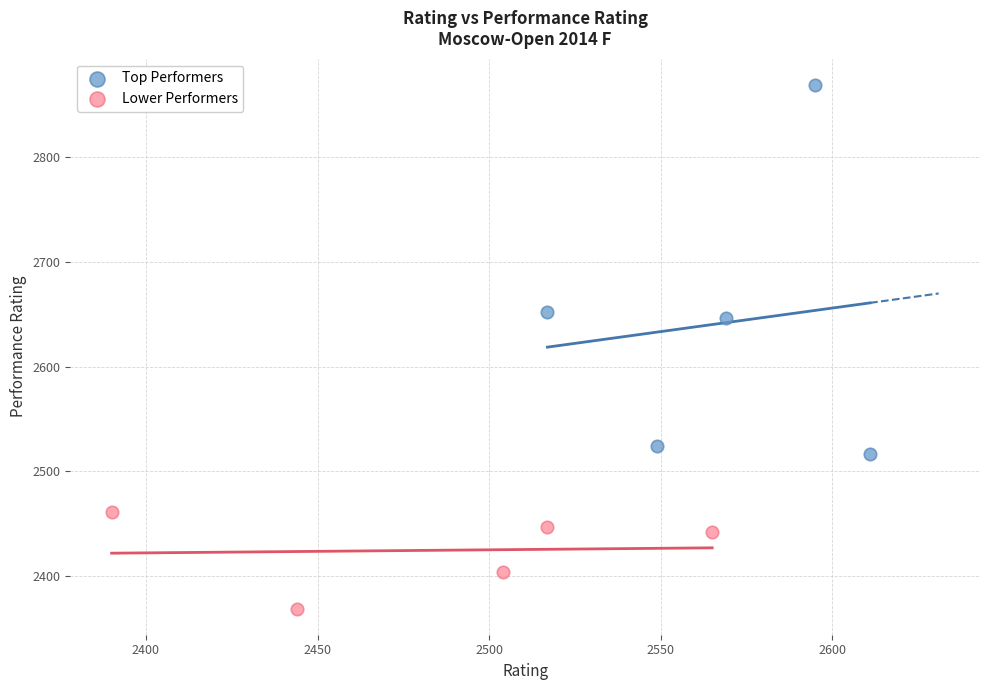

Which series has the largest Y range (max minus min)?

Top Performers